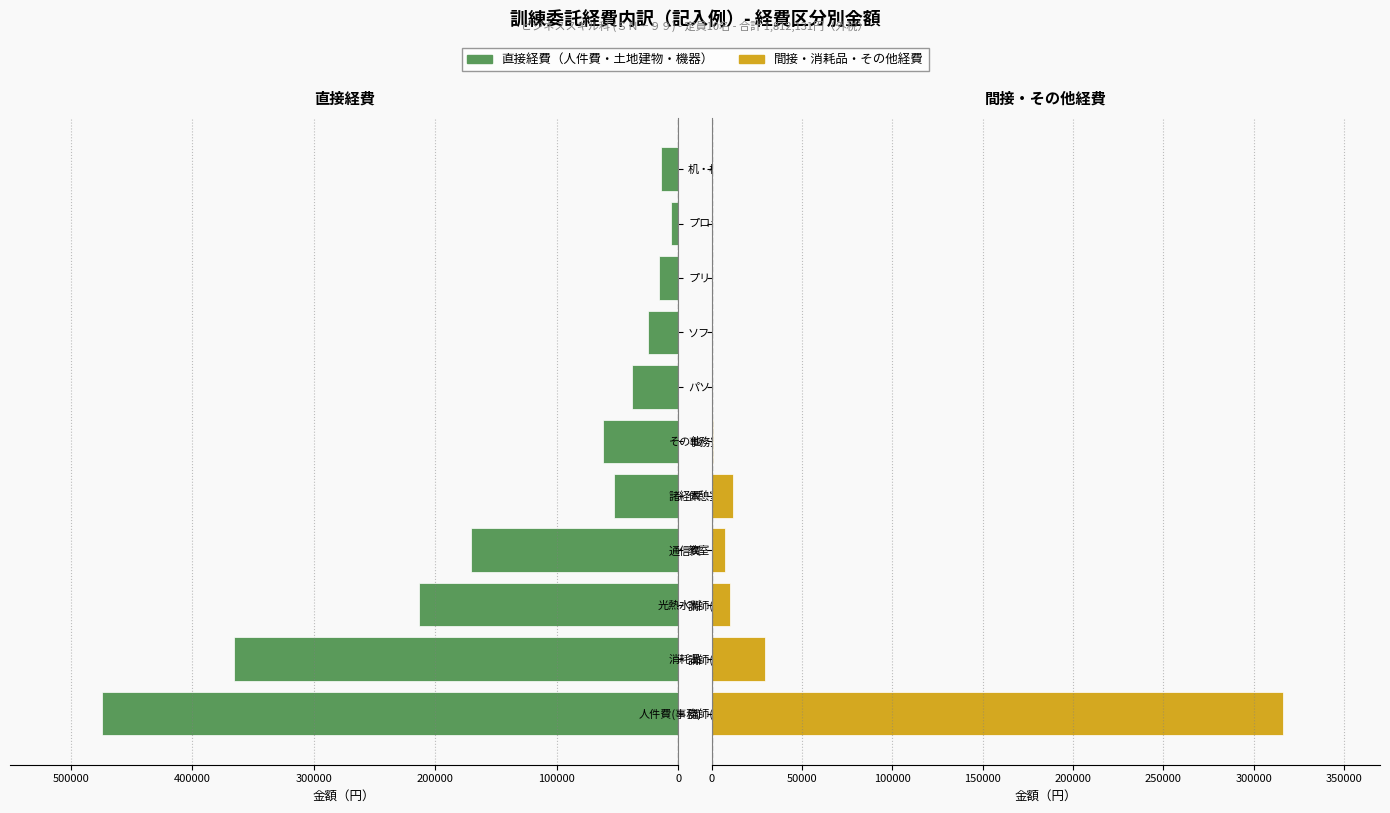

What is the value of the 直接経費 bar at the 4th from the left?

170259